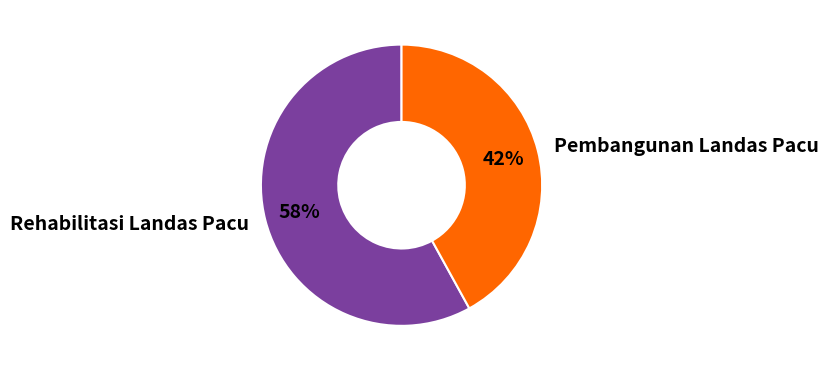

Rank the categories by value from highest to lowest.

Rehabilitasi Landas Pacu, Pembangunan Landas Pacu